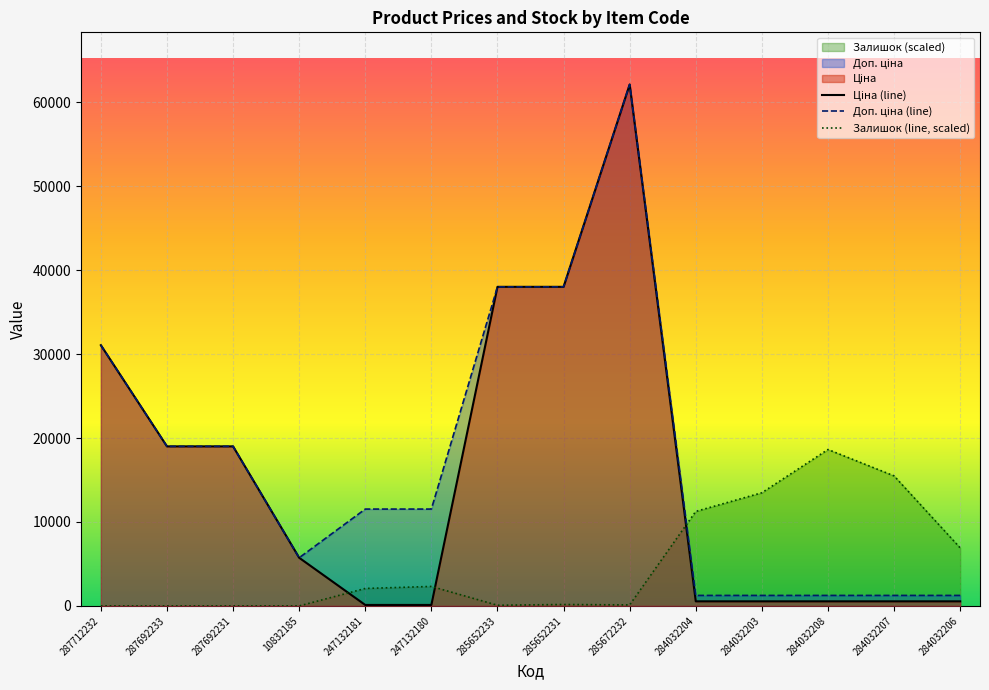

Does the chart display data point markers on the line(s)?

No